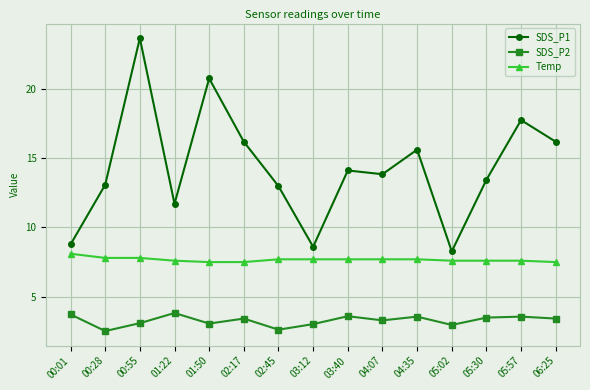

What is the minimum value shown in the chart?

2.5